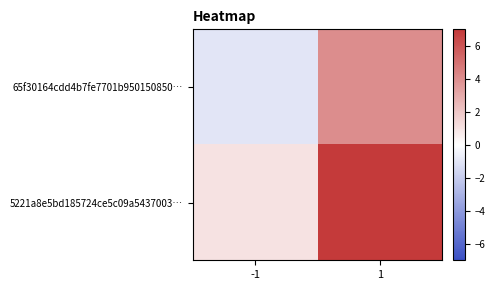

Count the number of categories in the chart.

2